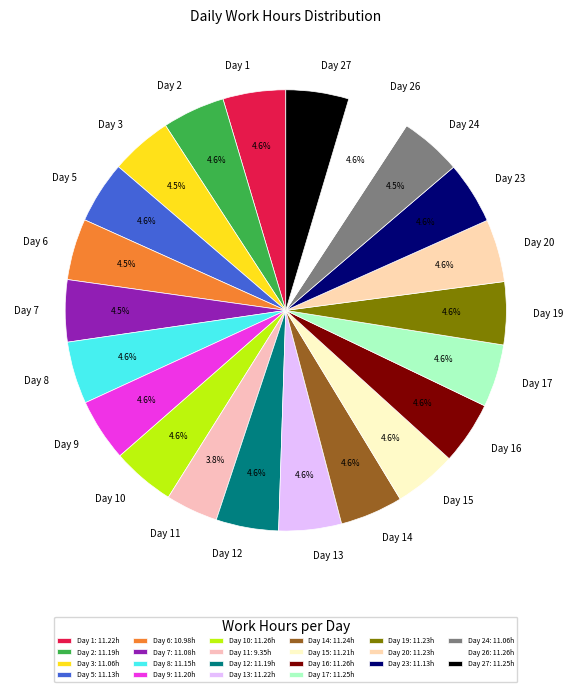

Is there any slice that represents more than half of the pie?

No